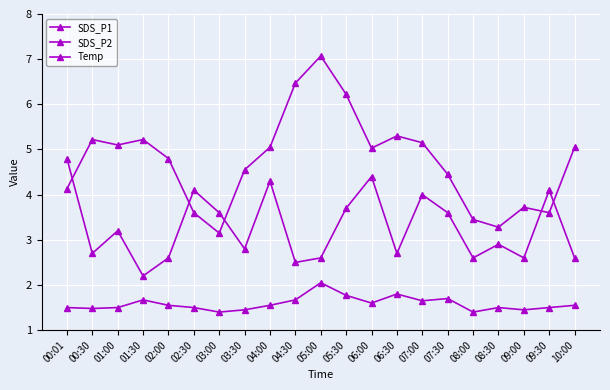

Which series has the largest total across all categories?

SDS_P1